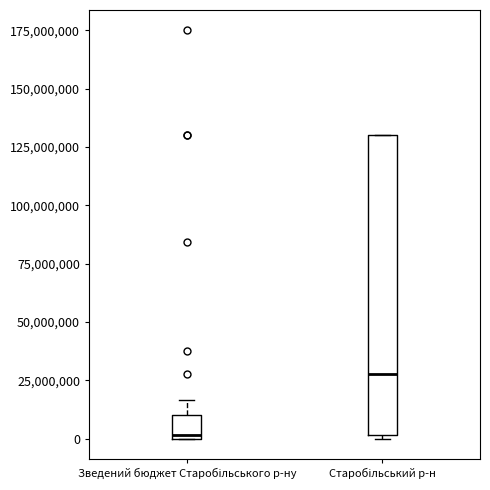

Where does the upper whisker of the box for Зведений бюджет Старобільського р-ну end on the y-axis? The values are not printed on the chart, so give them approximately, as read against the axis.

15000000